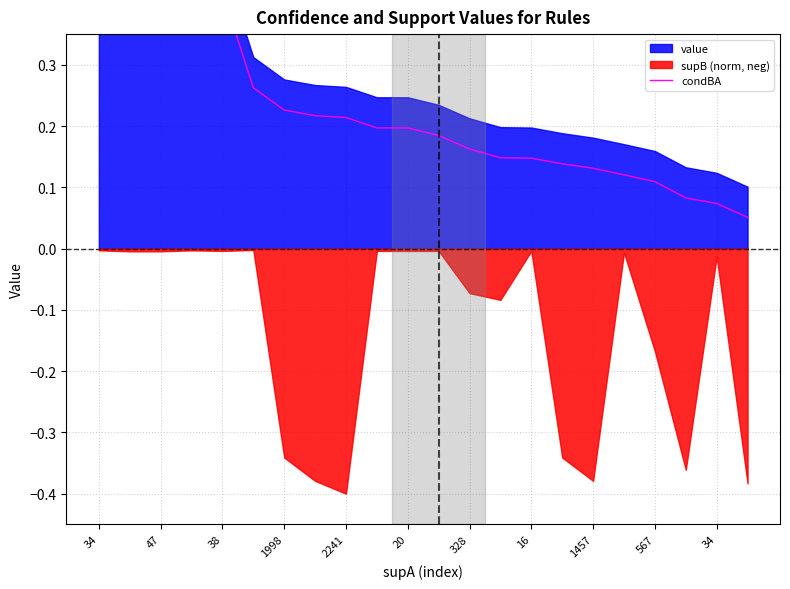

True or false: the data shows 0.4 at 20.

False